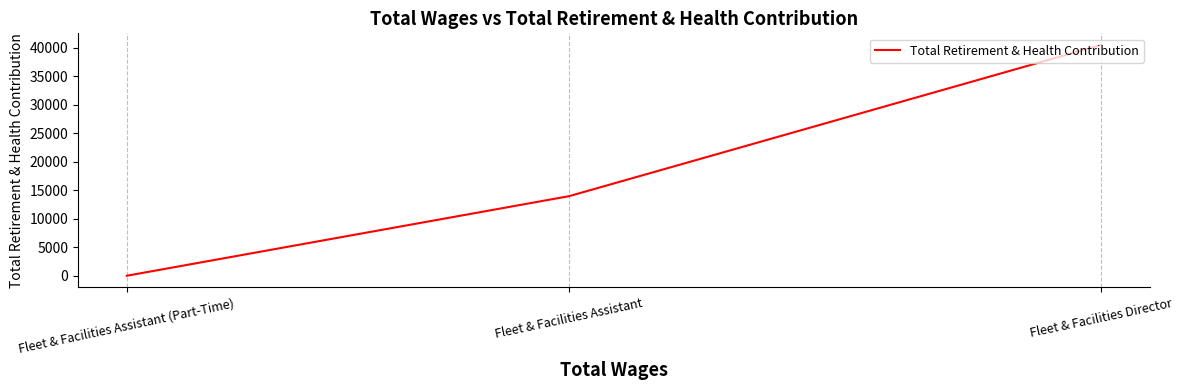

Which has a higher value, Fleet & Facilities Assistant or Fleet & Facilities Assistant (Part-Time)?

Fleet & Facilities Assistant